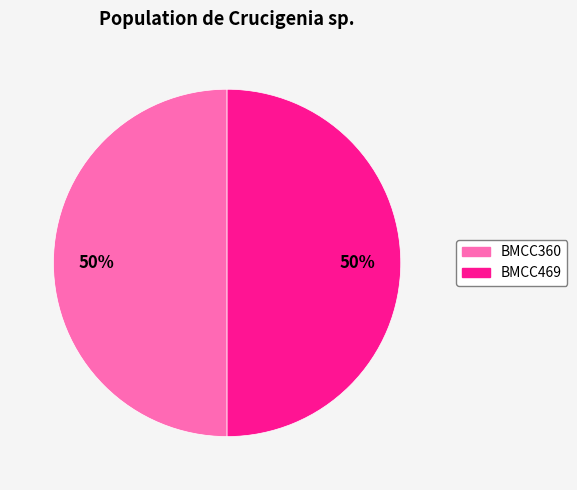

To the nearest percent, what is the average slice percentage?

50%